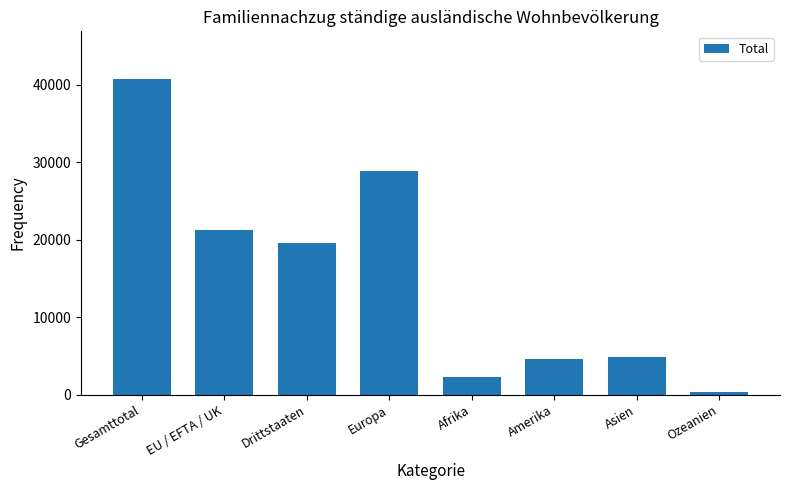

Reading right to left, extract all data points from this chart.

268	4840	4601	2219	28834	19561	21224	40785